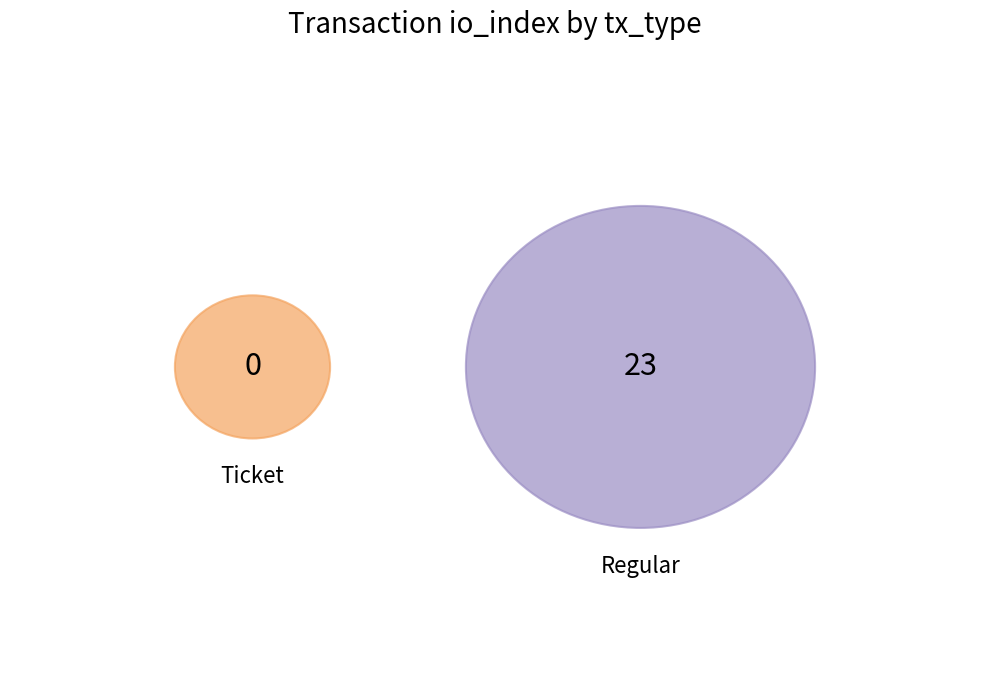

The Regular slice represents 100% of the pie. True or false?

True